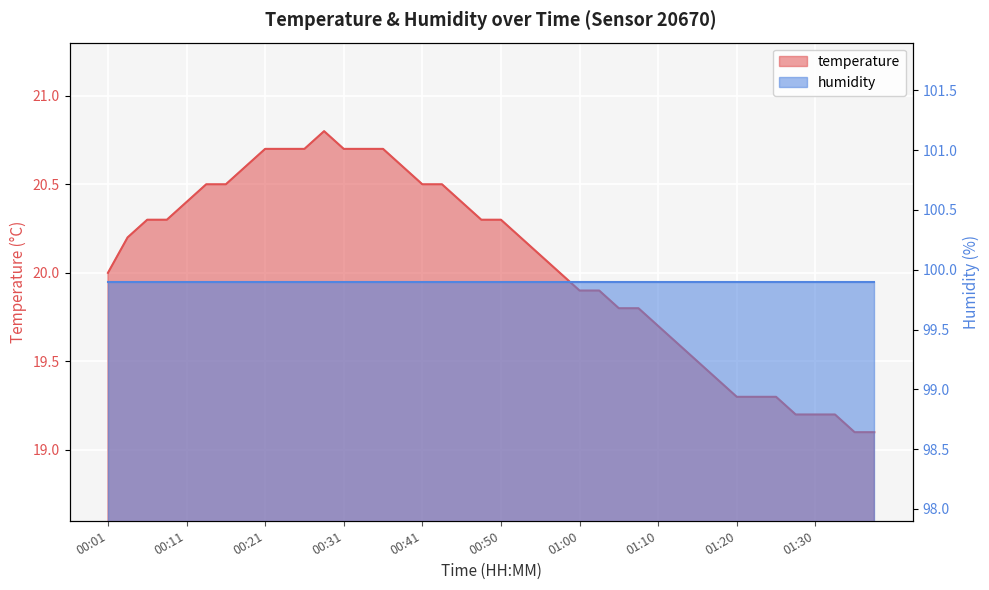

What is the label of the 38th point from the left?

01:33